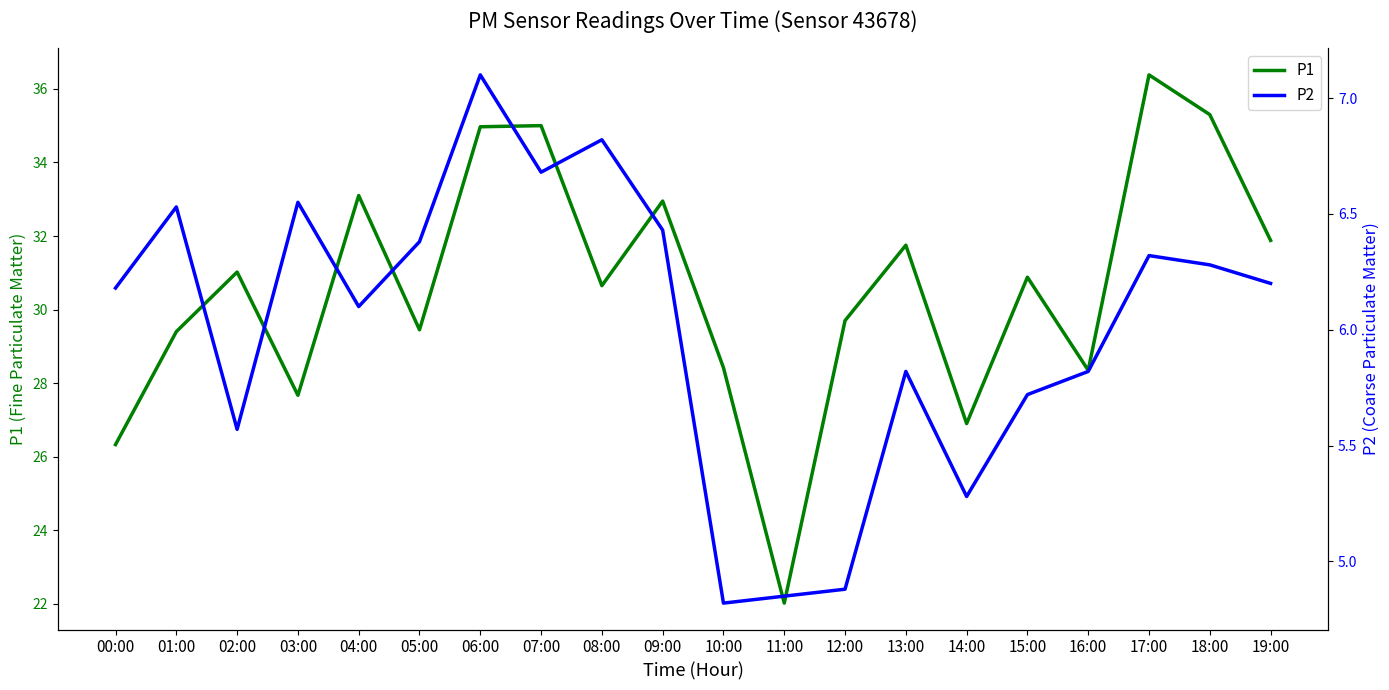

True or false: P1 has a value of 36.4 at 17:00.

True